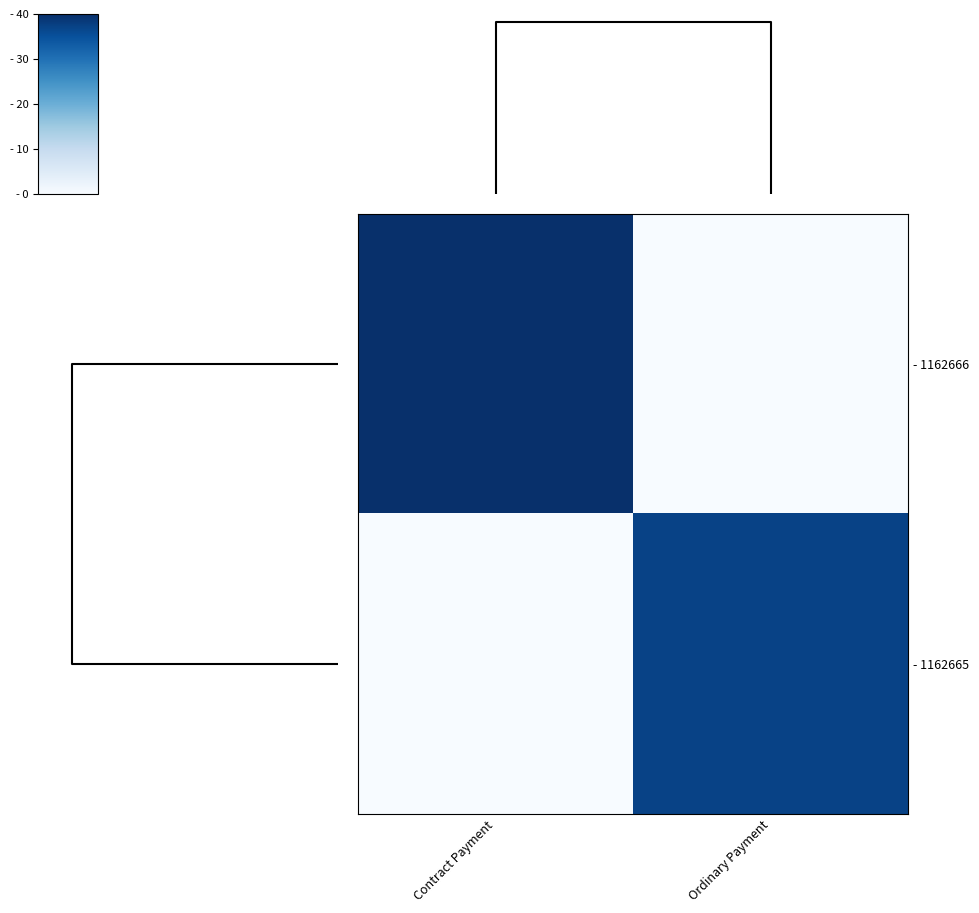

Which series has the widest spread of values?

- 1162666